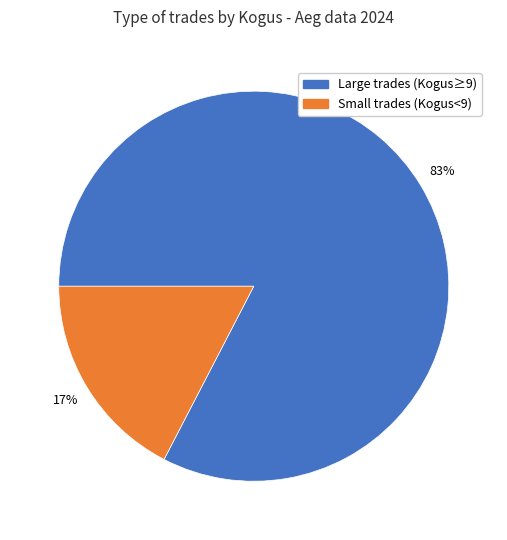

To the nearest percent, what is the average slice percentage?

50%